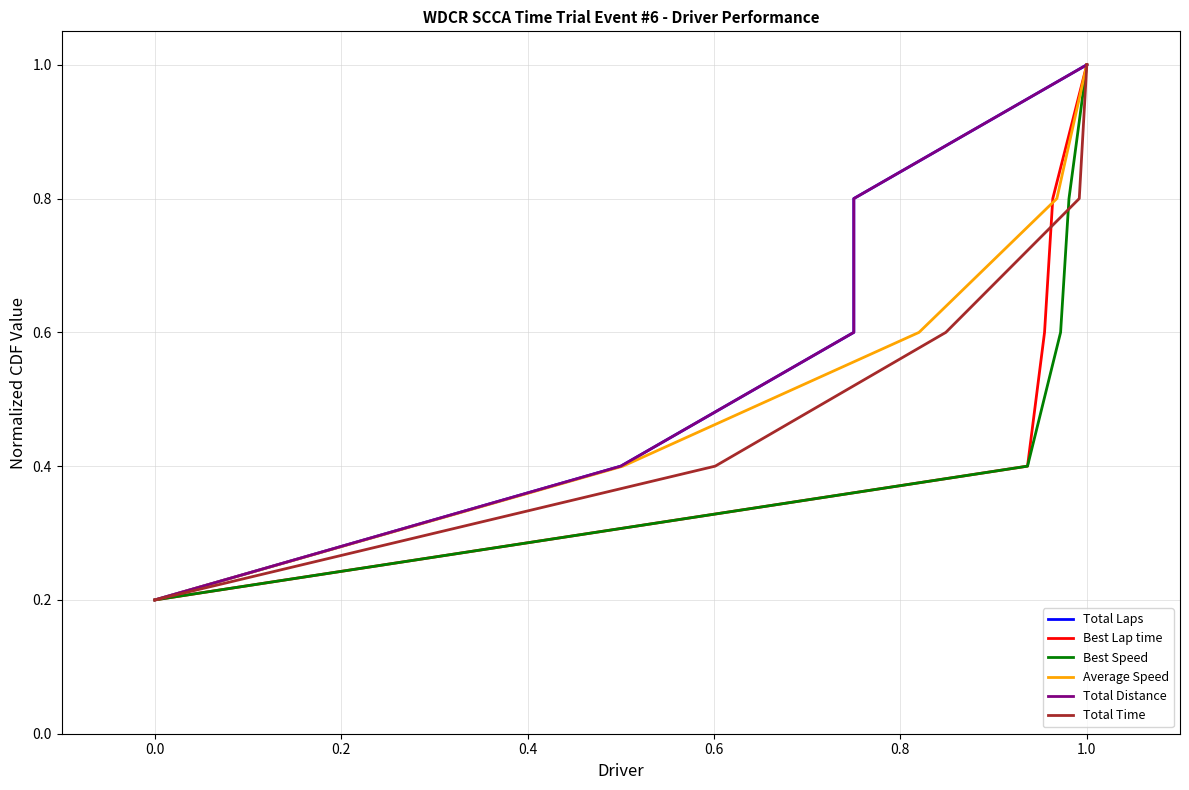

How many Best Speed values are between 0 and 1?

5